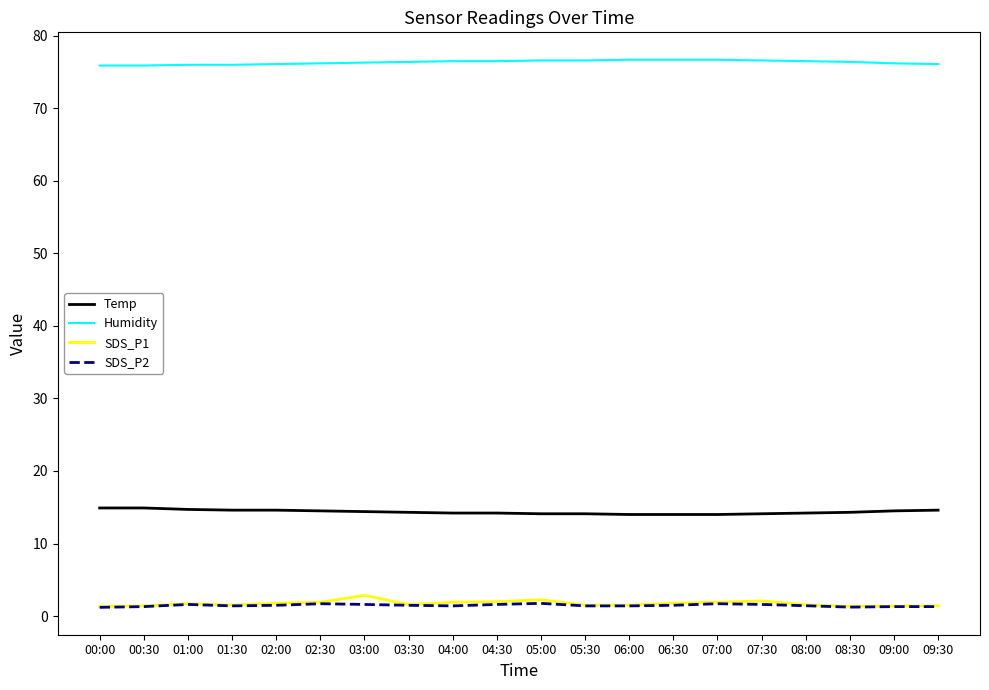

The value of Humidity at 00:00 is 50.6. True or false?

False